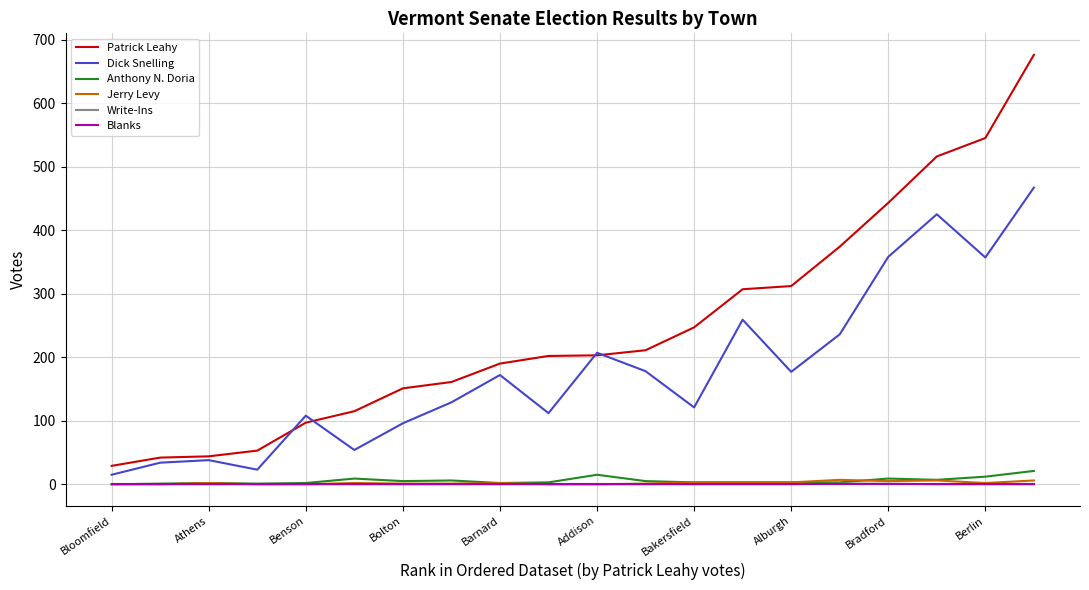

What is the difference between the maximum and minimum values in the Anthony N. Doria series?

21